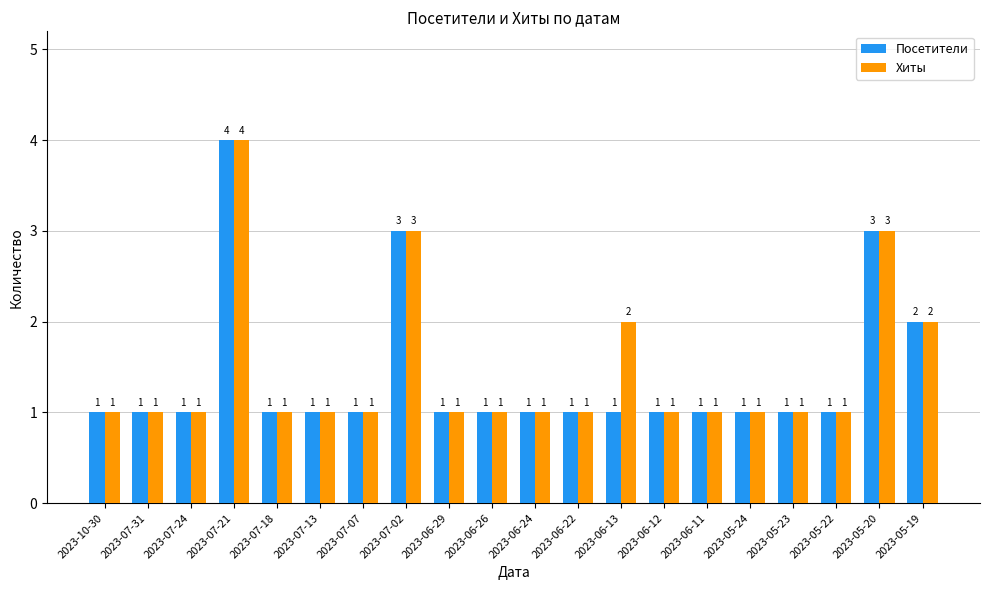

What is the total value across all series at 2023-05-20?

6